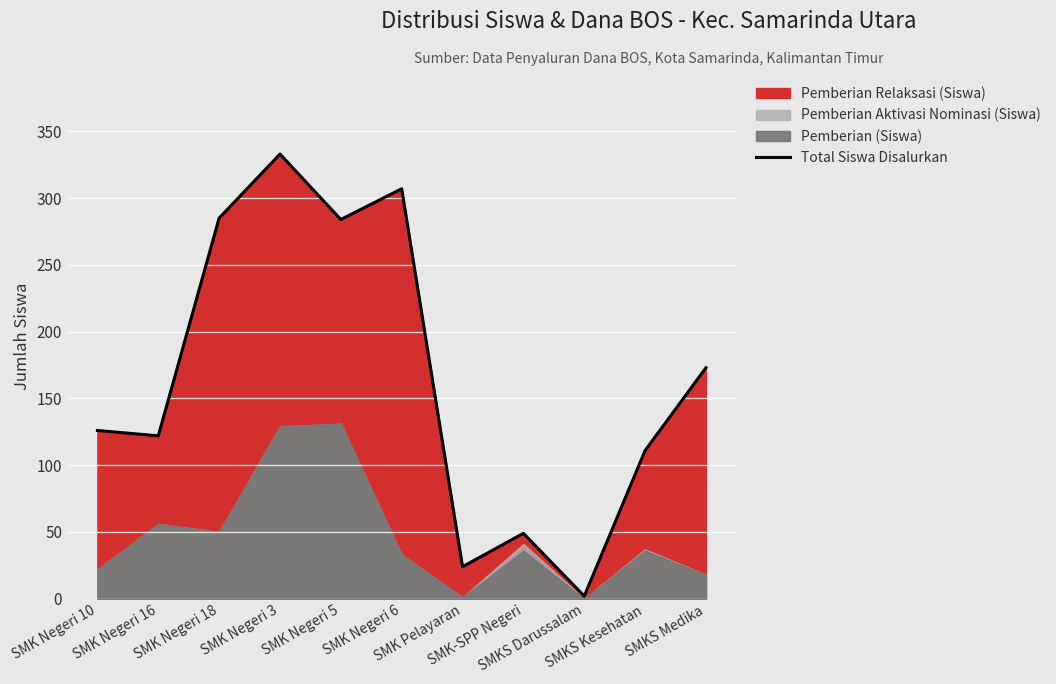

The value at SMK Pelayaran is 24. True or false?

True